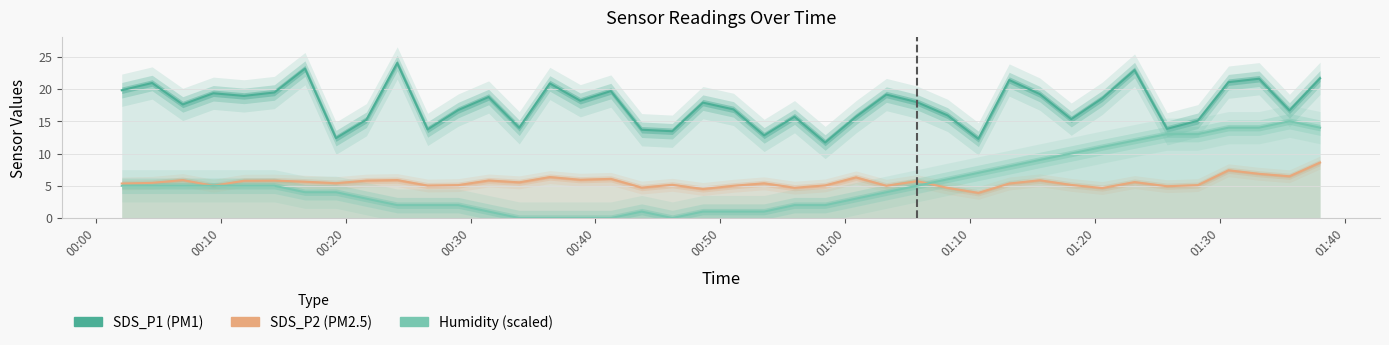

True or false: SDS_P1 and SDS_P2 intersect in this chart.

False